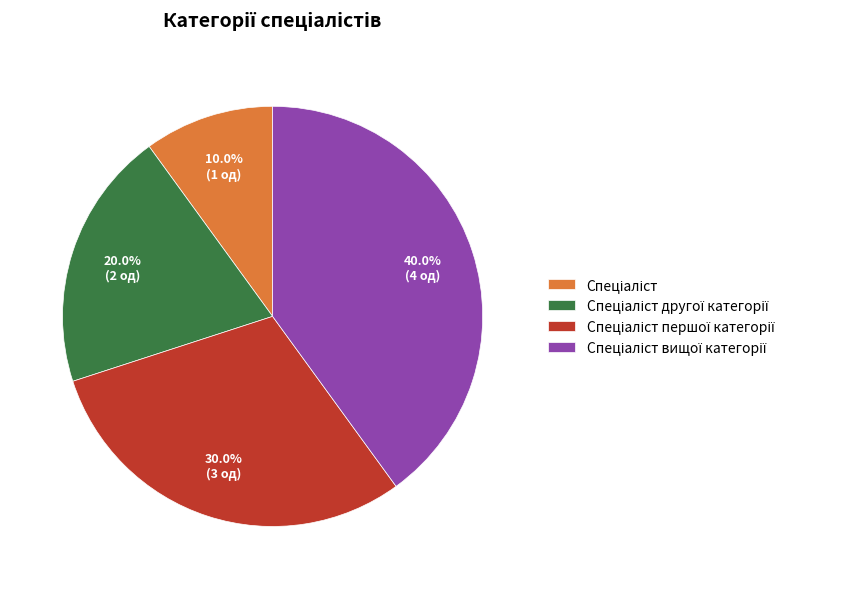

Is there a majority slice in this chart?

No